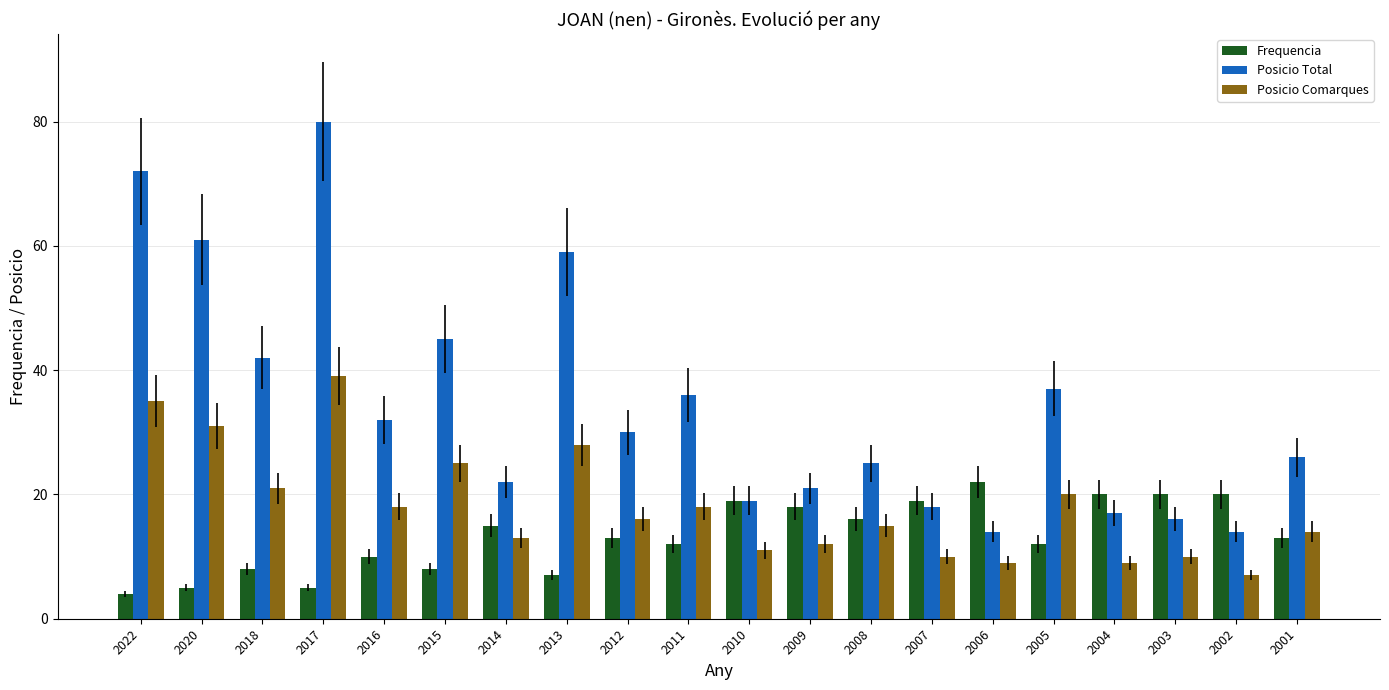

How many distinct data groups are displayed?

3